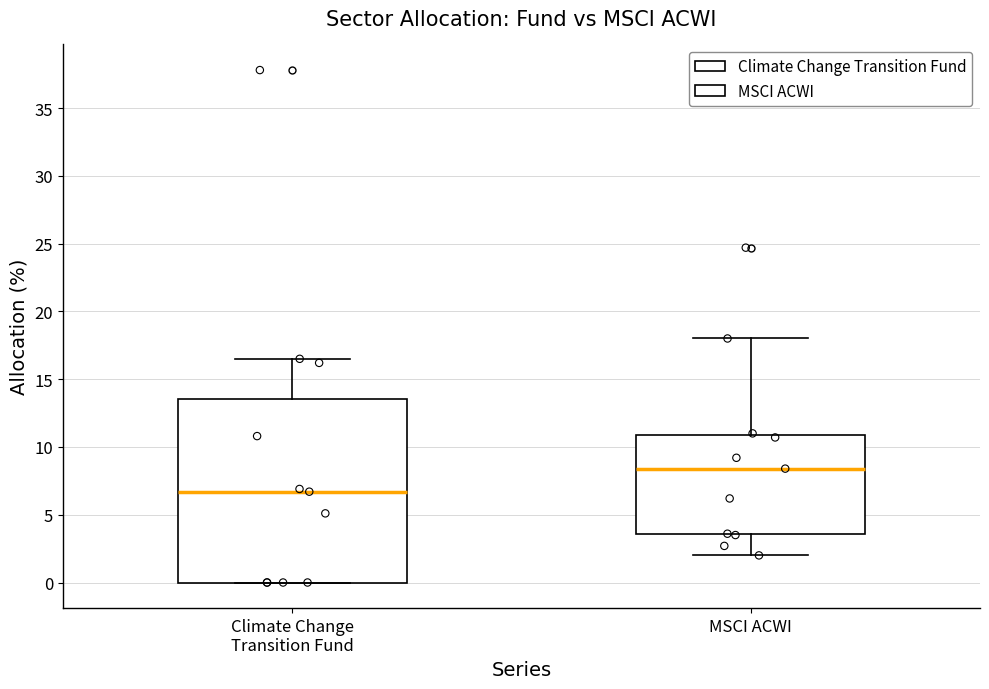

Where does the lower whisker of the box for MSCI ACWI end on the y-axis? The values are not printed on the chart, so give them approximately, as read against the axis.

2.0